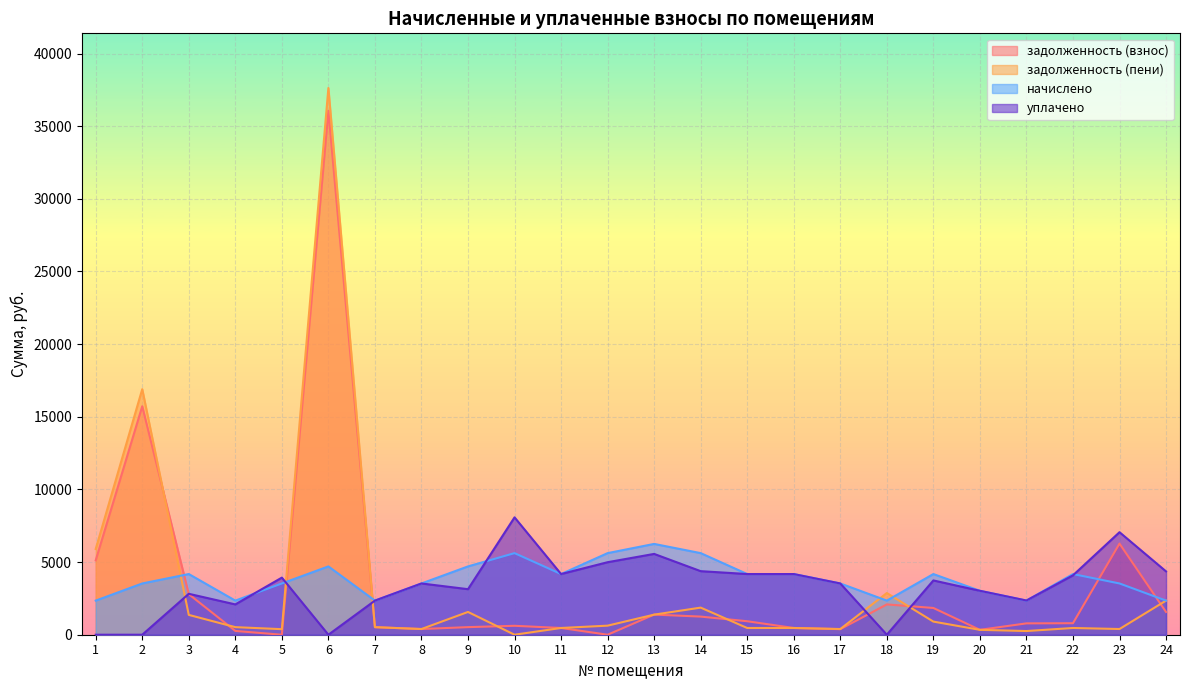

What is the sum of all уплачено values?

81523.2